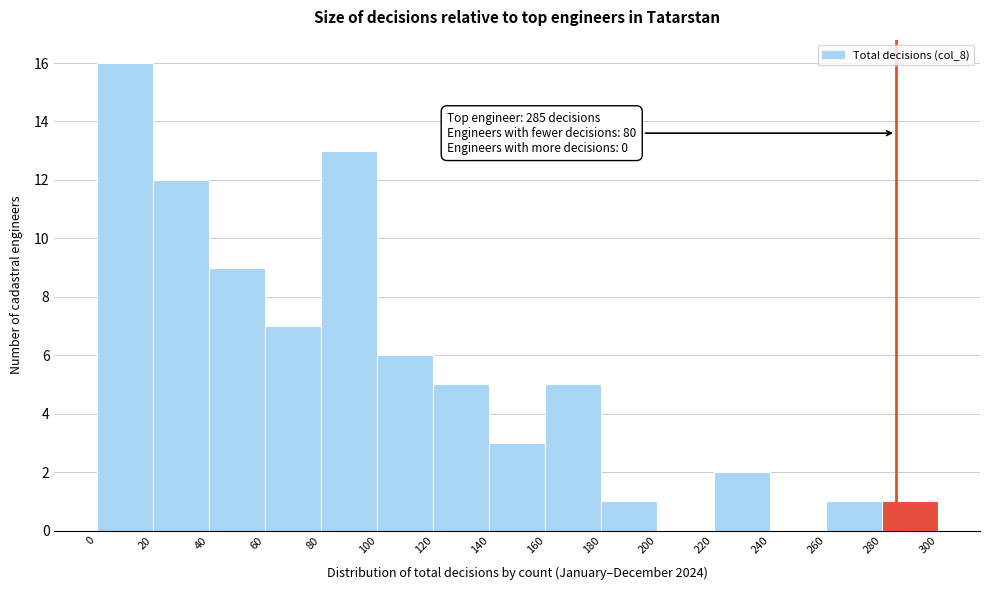

Which range on the x-axis has the tallest bar?

0 to 20